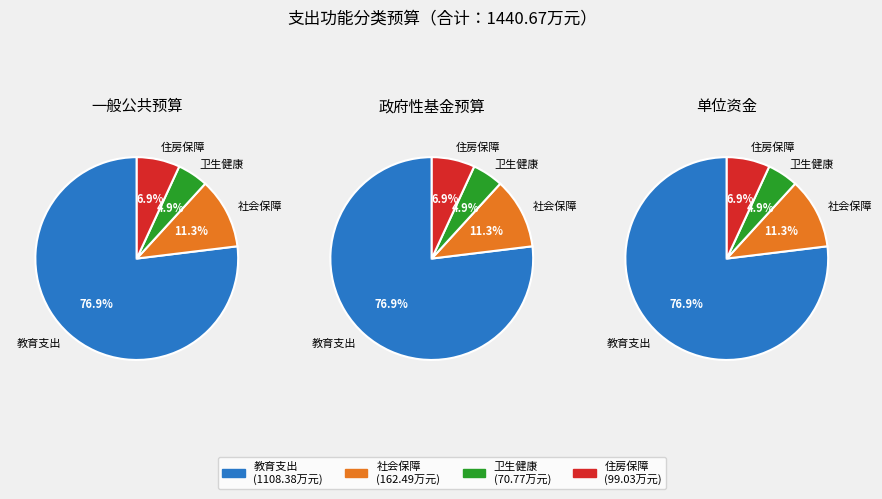

Count the number of slices in the pie.

4